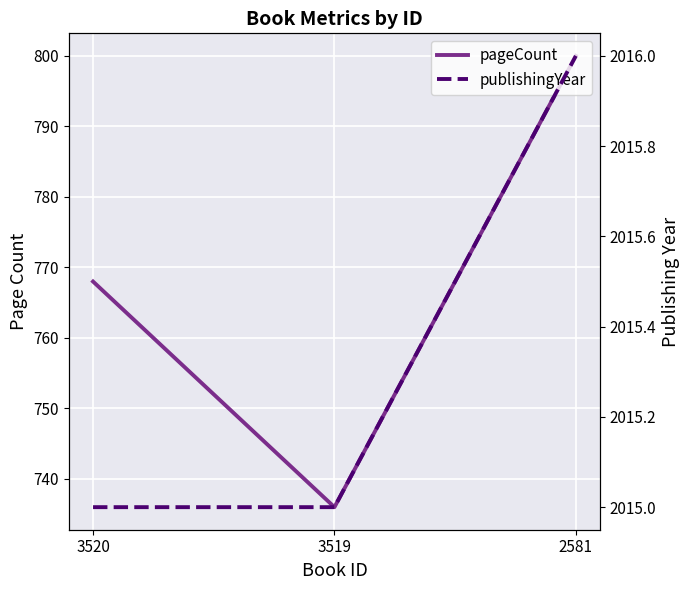

Reading left to right, list all the values displayed in this chart.

pageCount: 3520=768	3519=736	2581=800
publishingYear: 3520=2015	3519=2015	2581=2016